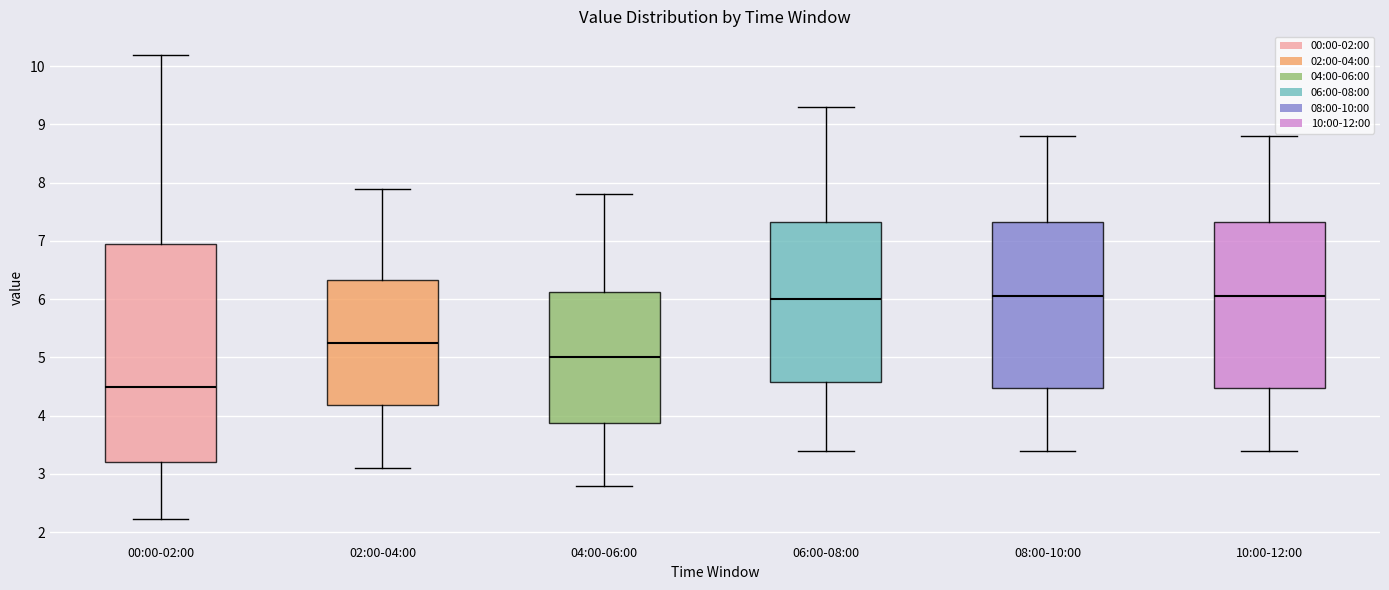

Where does the lower whisker of the box for 04:00-06:00 end on the y-axis? The values are not printed on the chart, so give them approximately, as read against the axis.

2.8